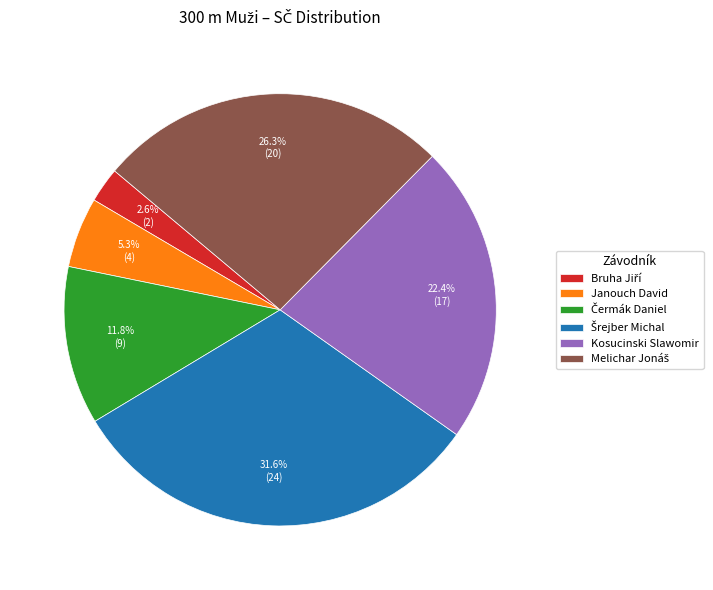

Is it true that Kosucinski Slawomir is 22% of the pie?

True